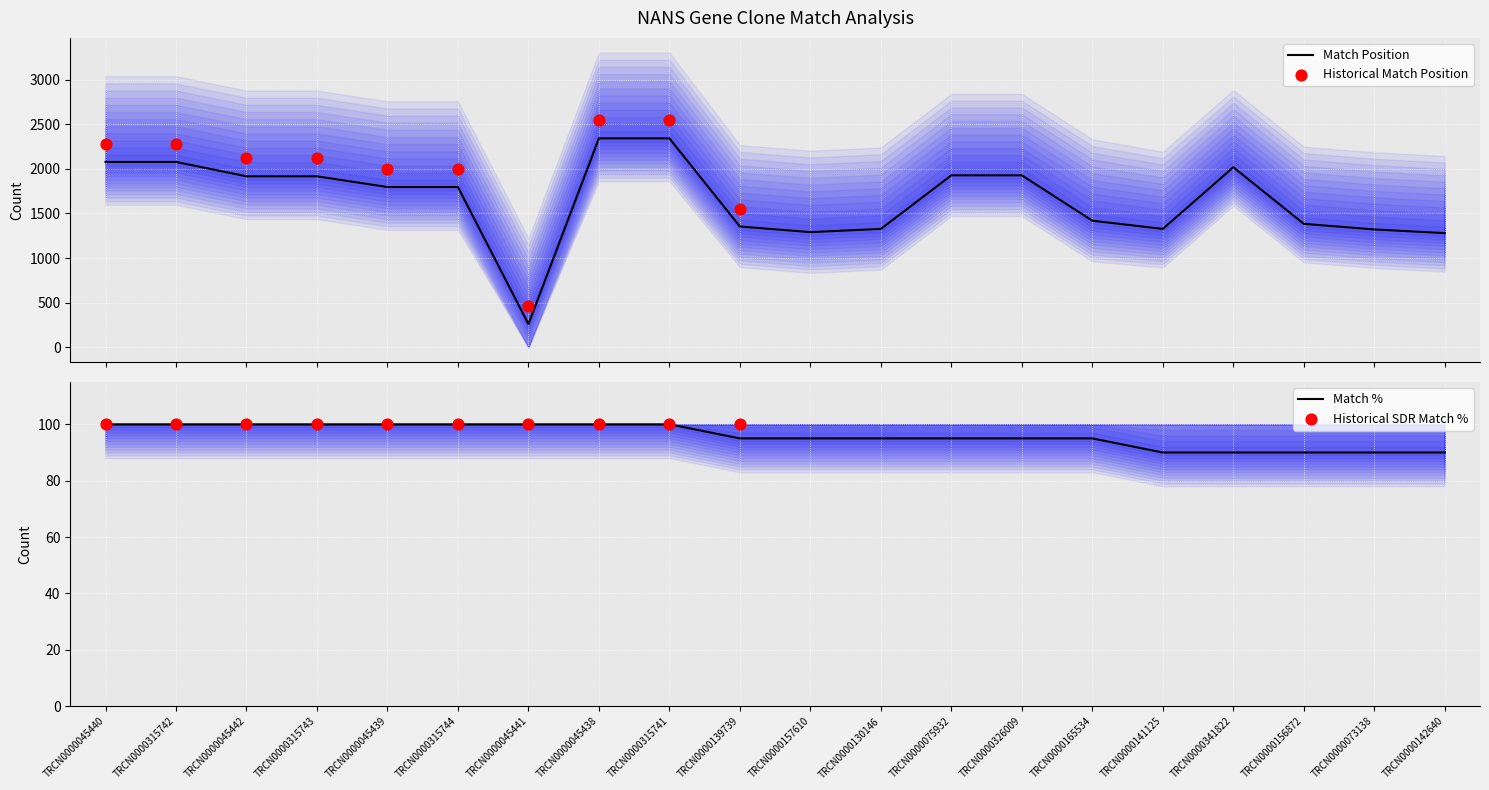

What is the maximum value for Match Position?

2341